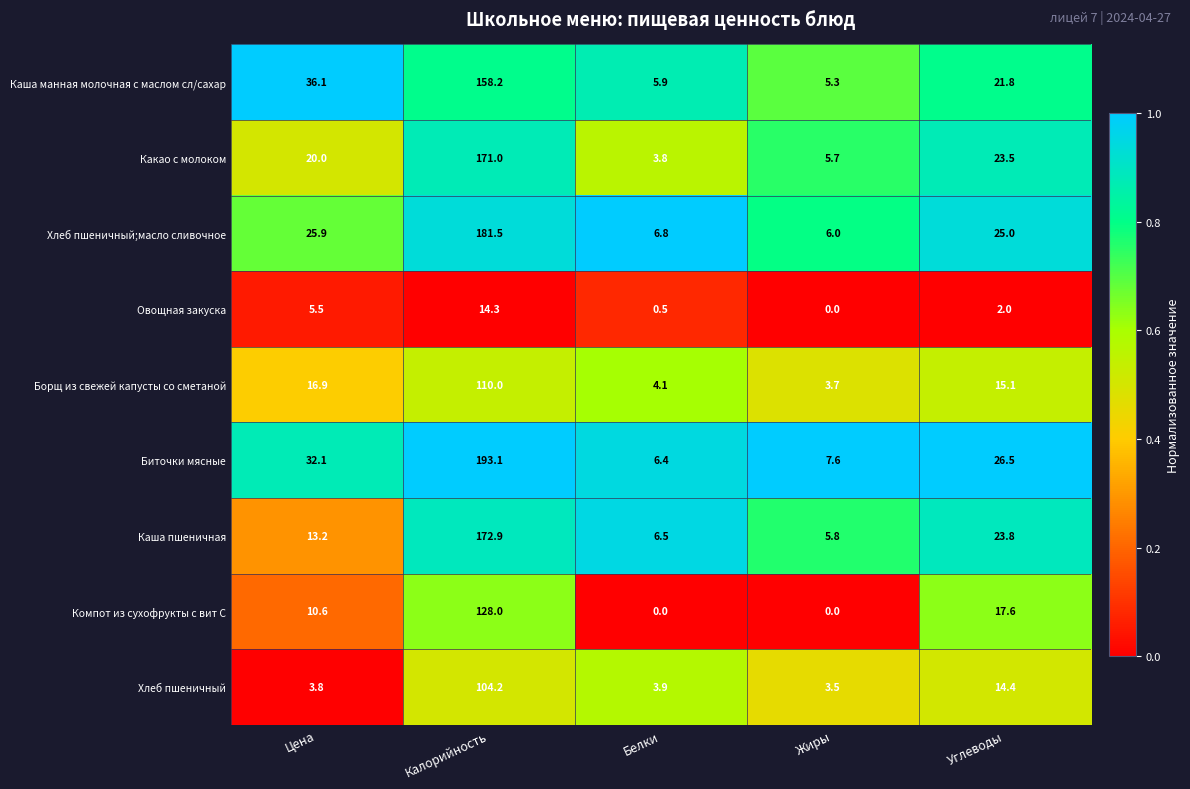

Count the number of categories in the chart.

5